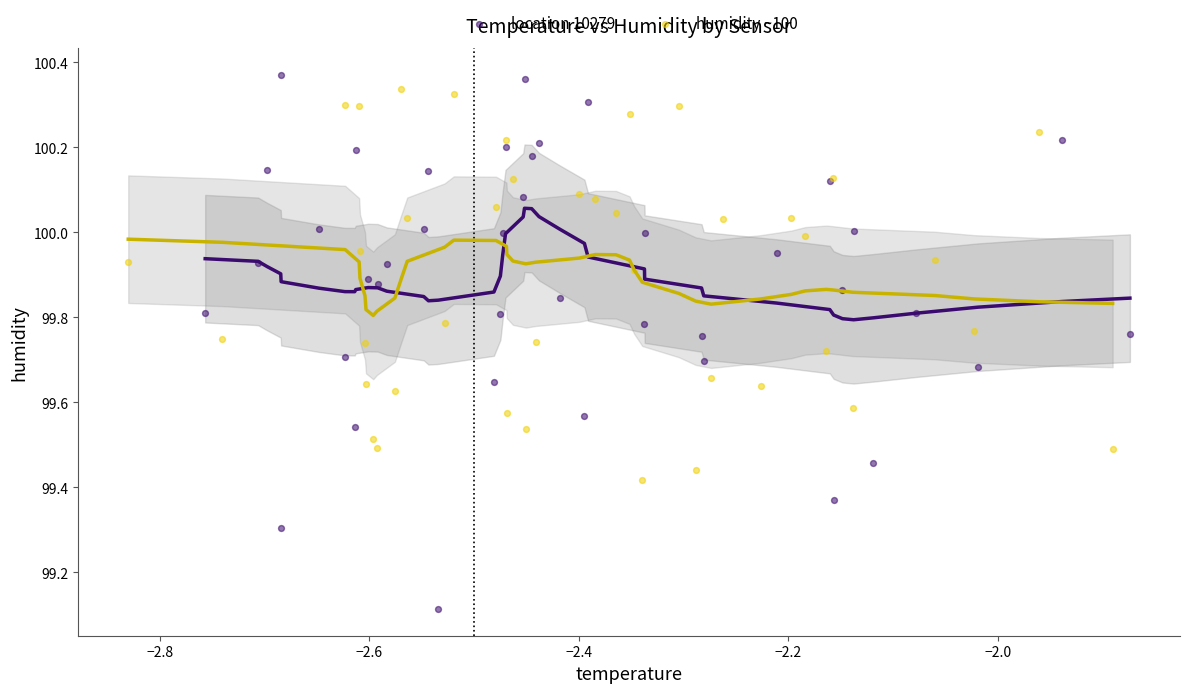

Which series contains the lowest Y value?

location 10279